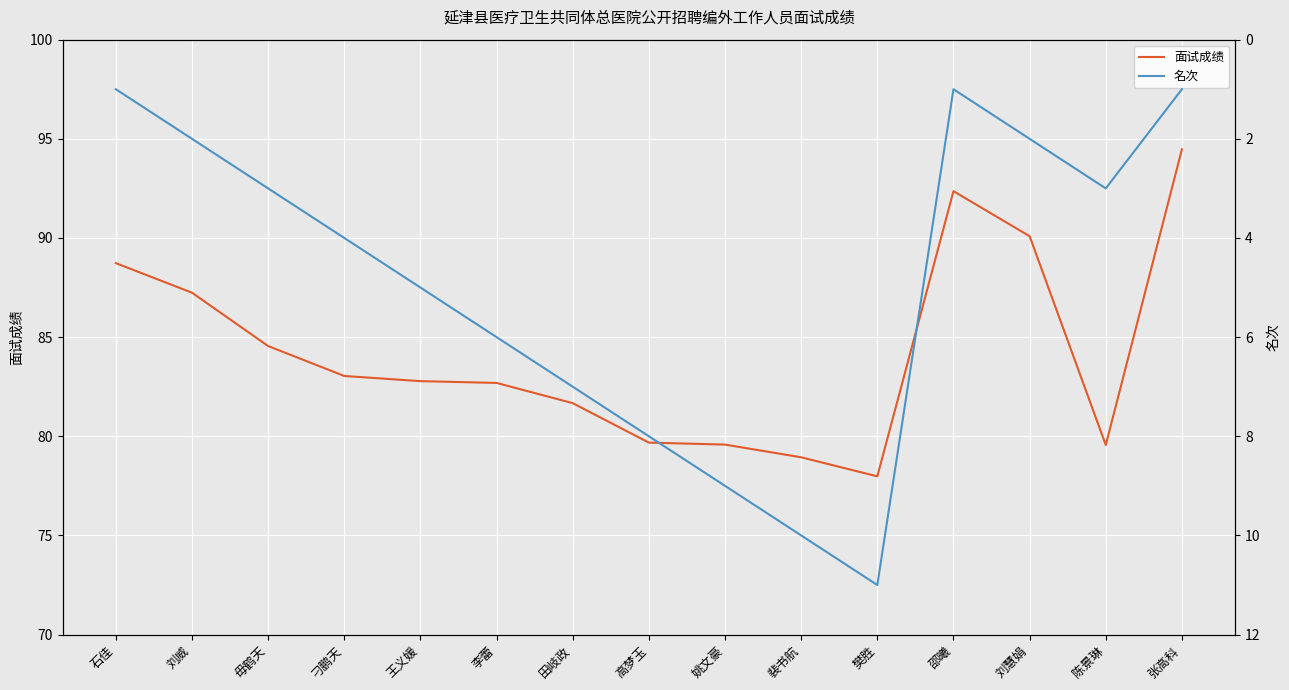

Rank the series at 陈景琳 from lowest to highest value.

名次, 面试成绩